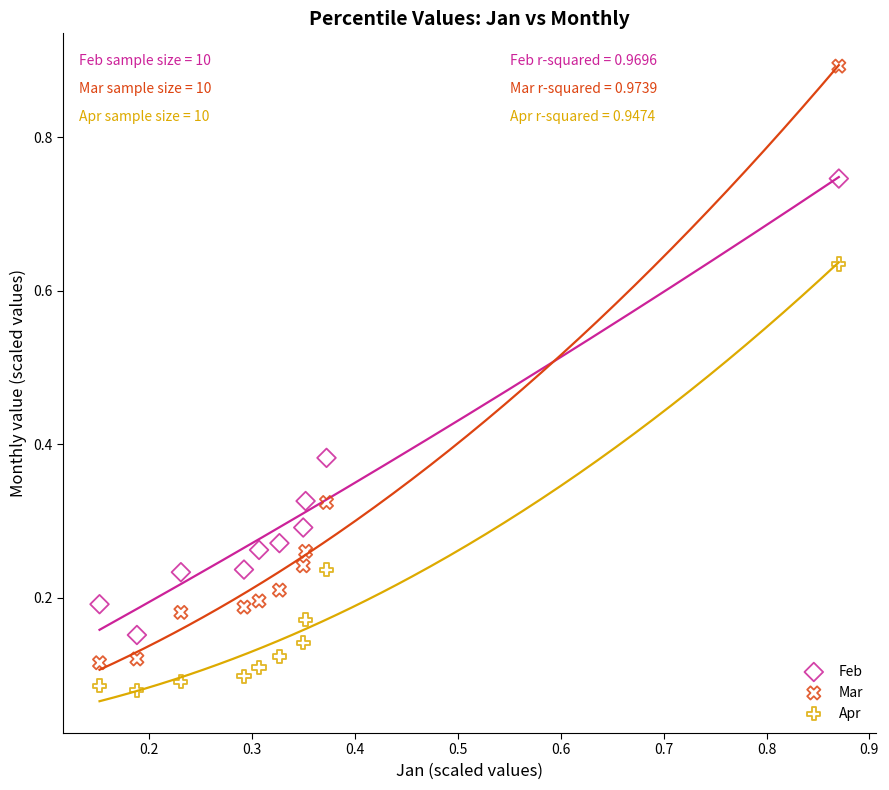

Which series has the largest Y range (max minus min)?

Mar